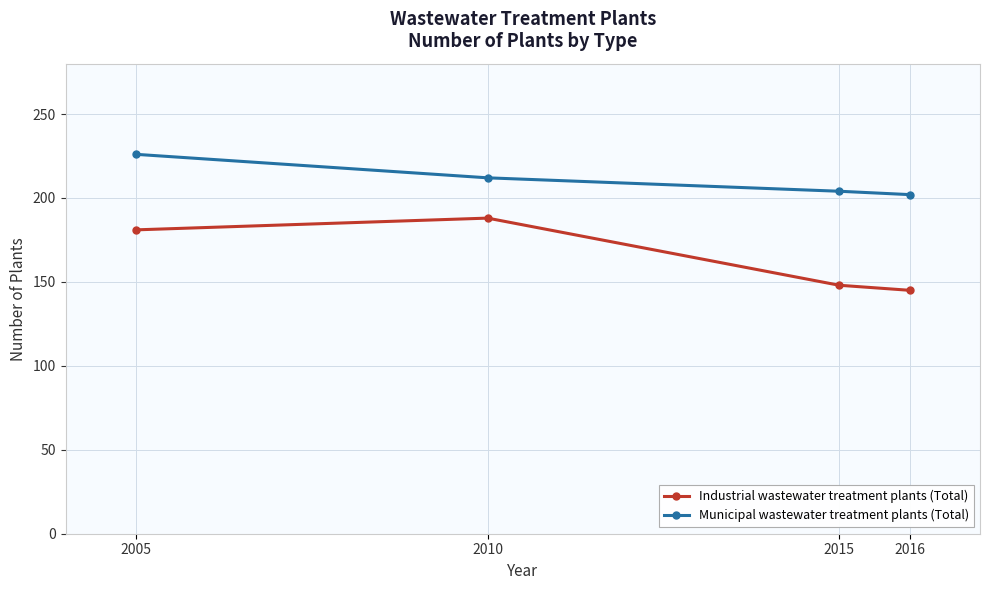

What is the greatest value displayed?

226